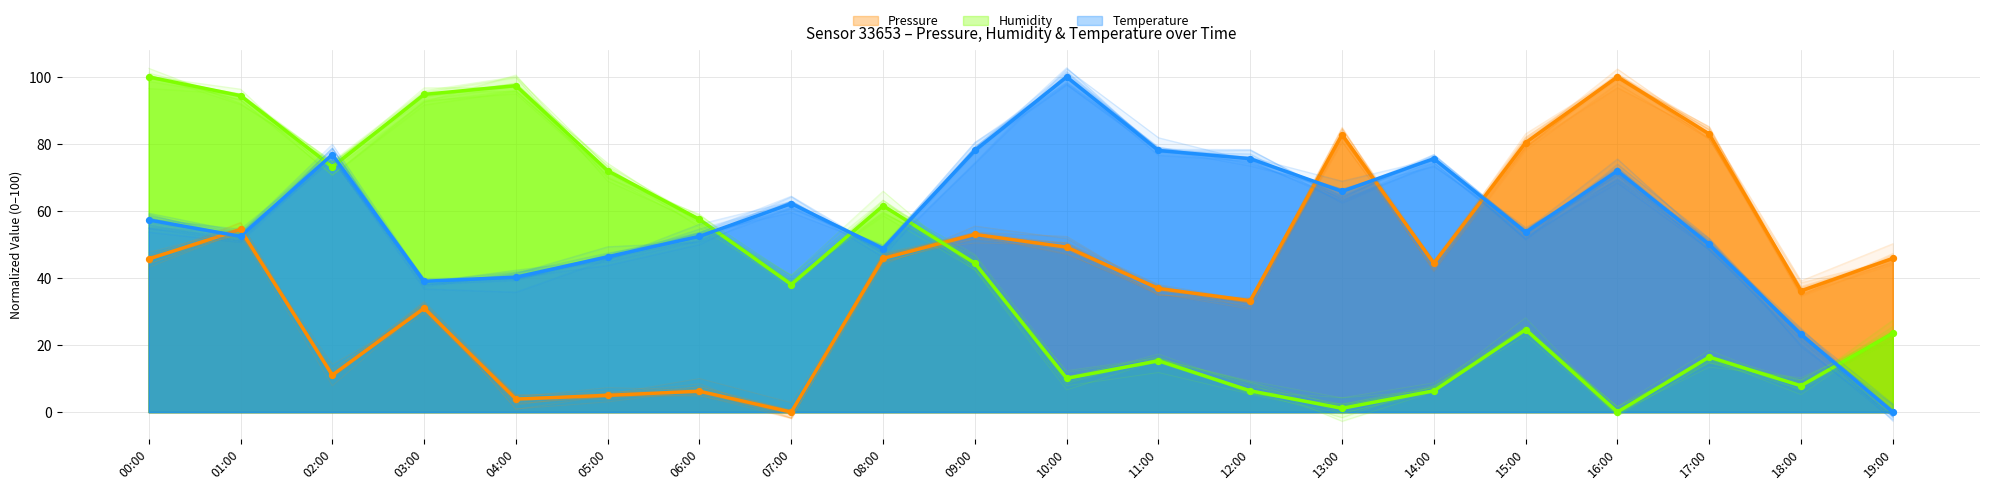

Is the value of Temperature at 05:00 greater than the value of Pressure at 14:00?

Yes